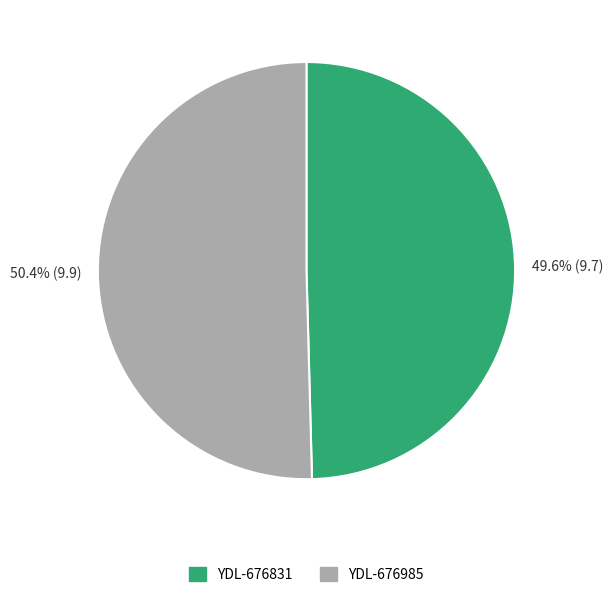

Count the number of slices in the pie.

2